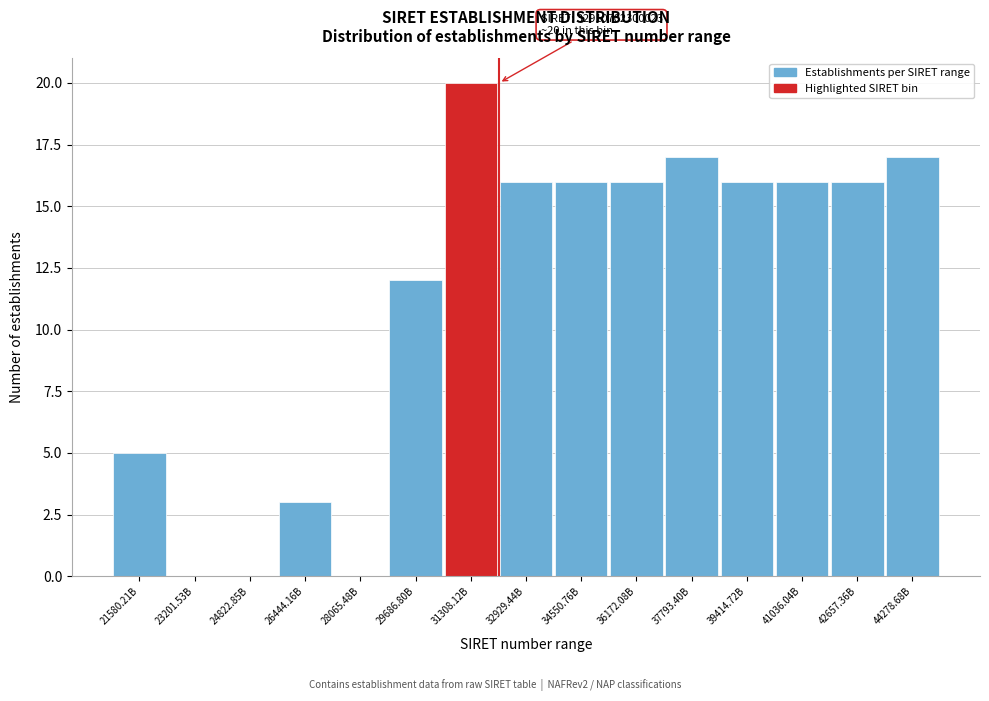

Reading right to left, list all the values displayed in this chart.

44278.68B=17	42657.36B=16	41036.04B=16	39414.72B=16	37793.40B=17	36172.08B=16	34550.76B=16	32929.44B=16	31308.12B=20	29686.80B=12	28065.48B=0	26444.16B=3	24822.85B=0	23201.53B=0	21580.21B=5